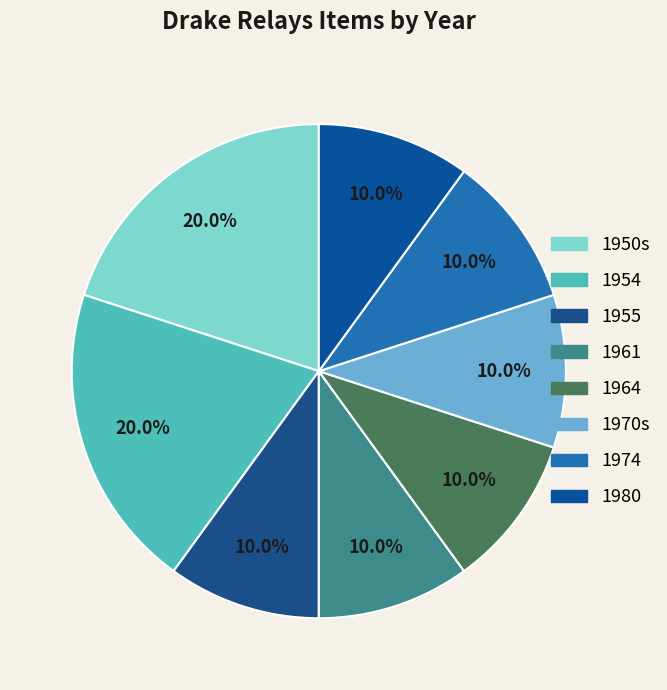

Is it true that 1955 is 10% of the pie?

True